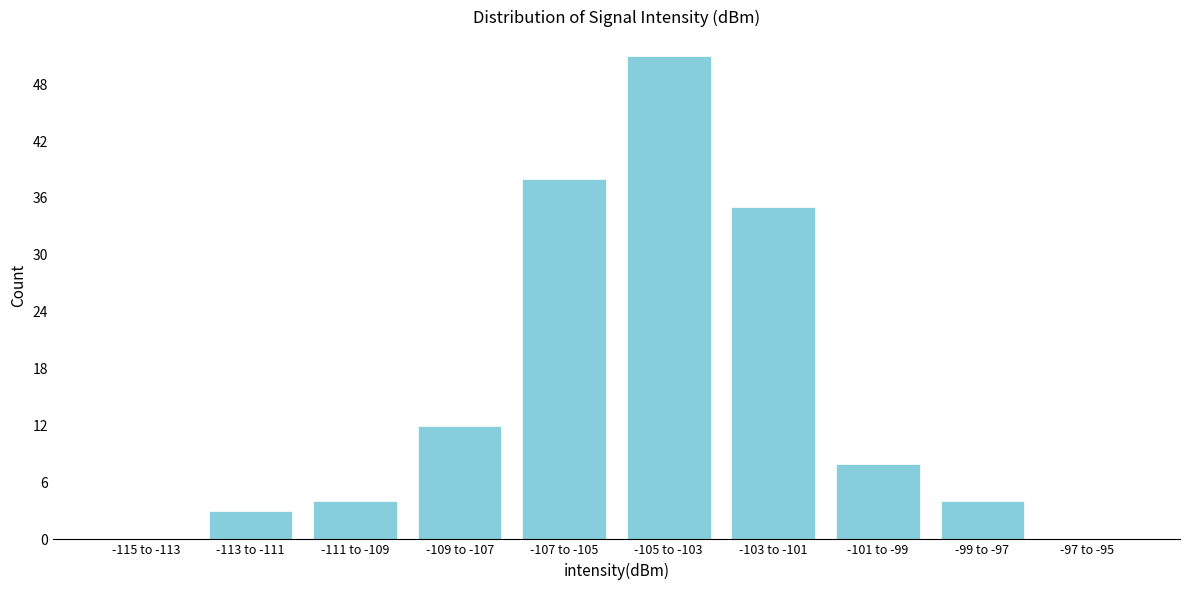

Reading left to right, what are all the values shown in this chart?

-115 to -113=0	-113 to -111=3	-111 to -109=4	-109 to -107=12	-107 to -105=38	-105 to -103=51	-103 to -101=35	-101 to -99=8	-99 to -97=4	-97 to -95=0